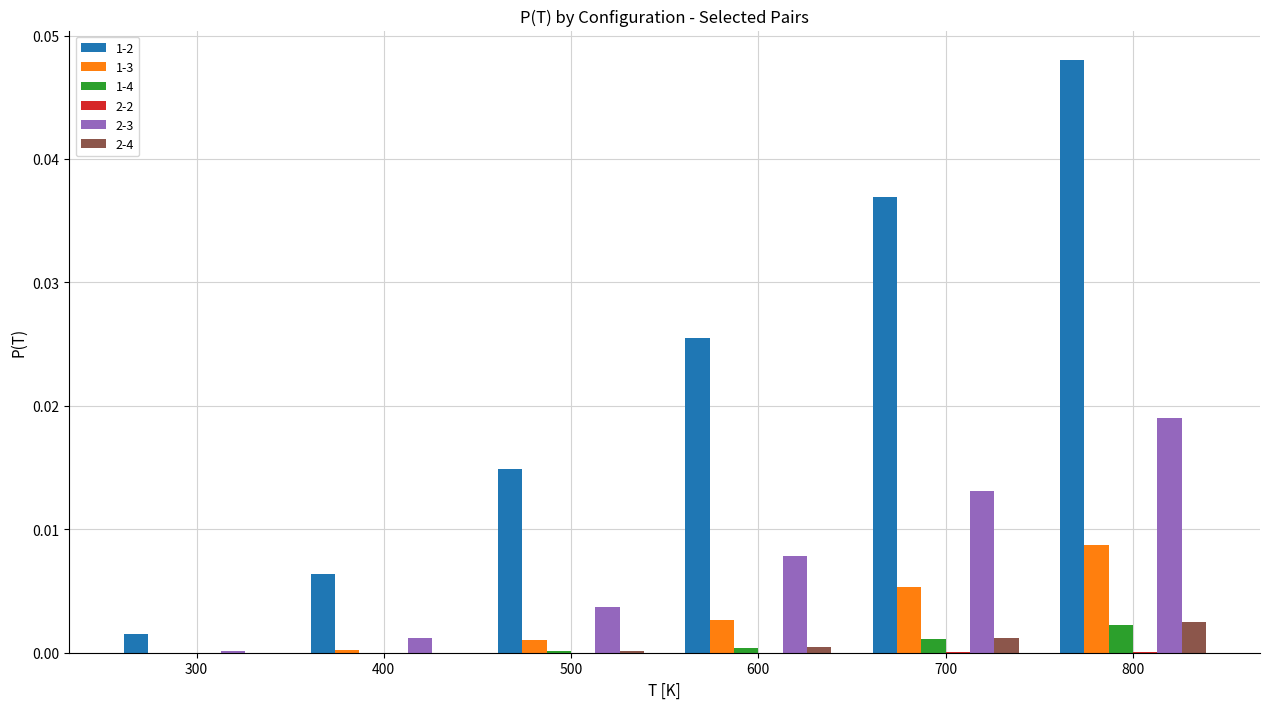

At which category is the sum across all series the highest?

800